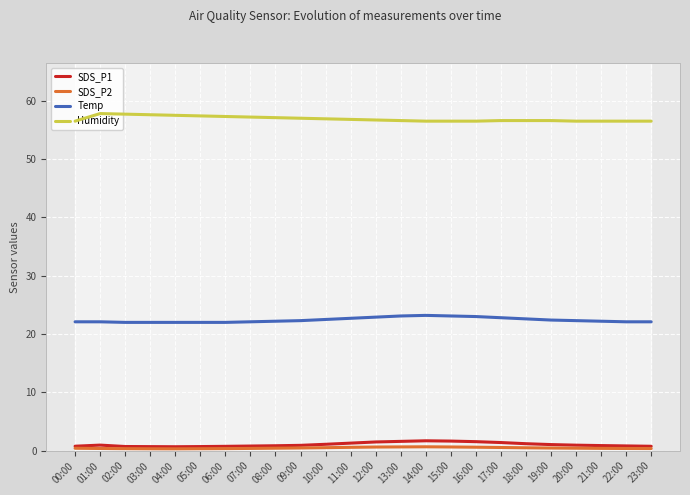

The SDS_P1 series shows 1.5 at 12:00. True or false?

True